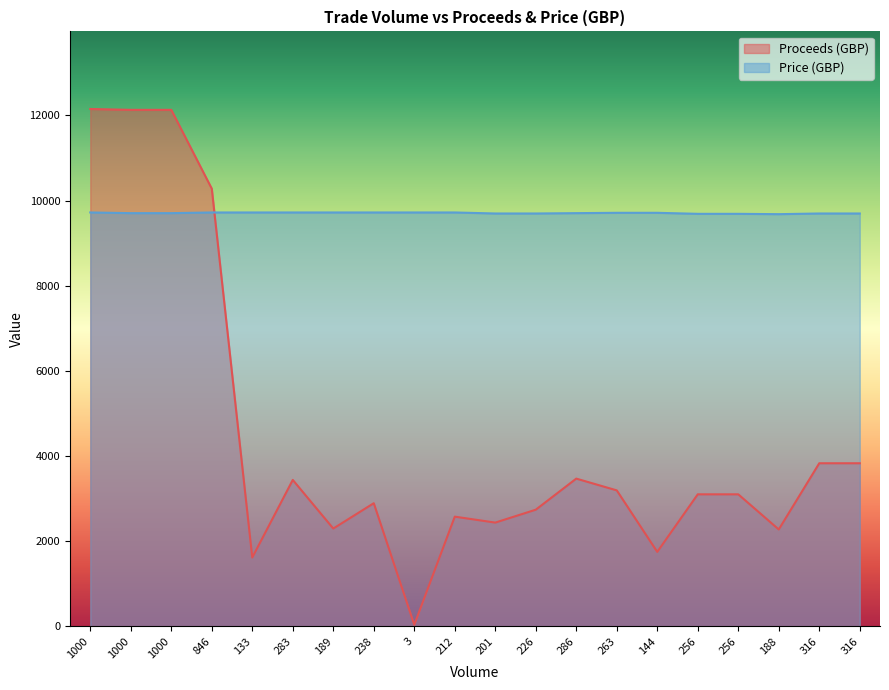

List the series in order of their overall mean, highest first.

Price (GBP), Proceeds (GBP)